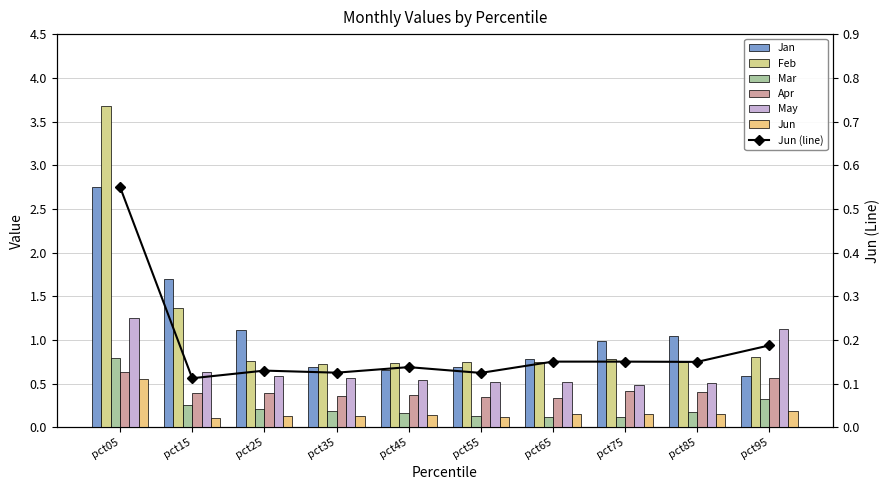

At pct45, list the series in order from largest to smallest.

Feb, Jan, May, Apr, Mar, Jun